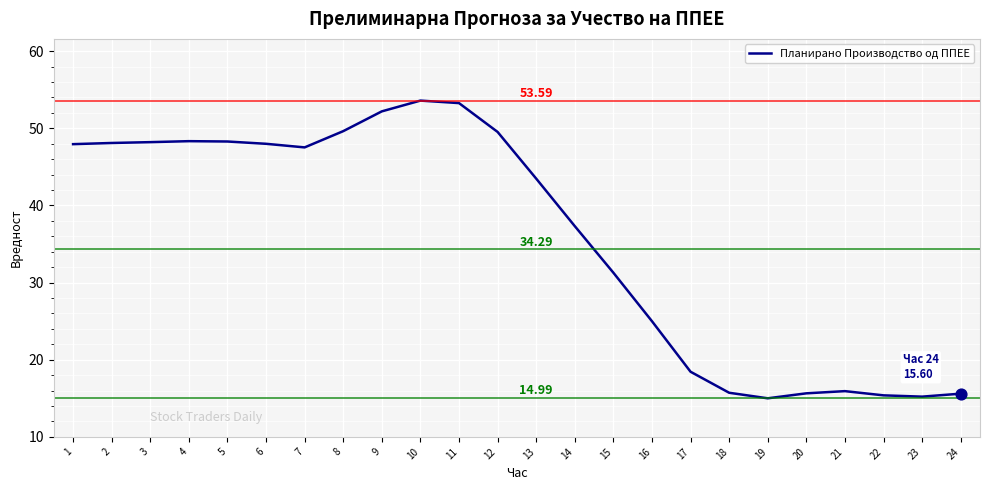

What is the change in value from 1 to 12?

+1.6